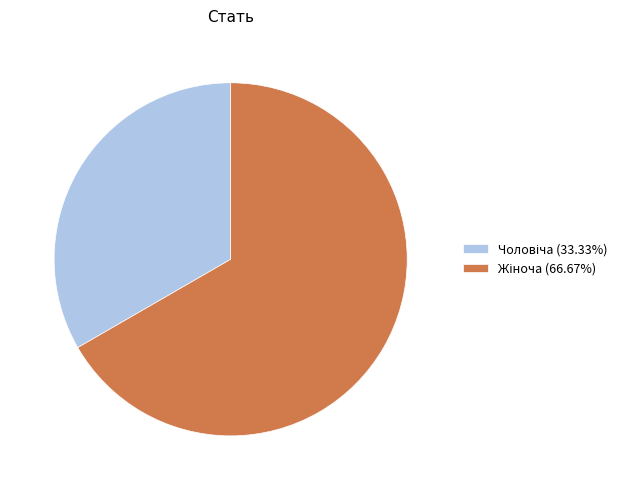

Is there a majority slice in this chart?

Yes